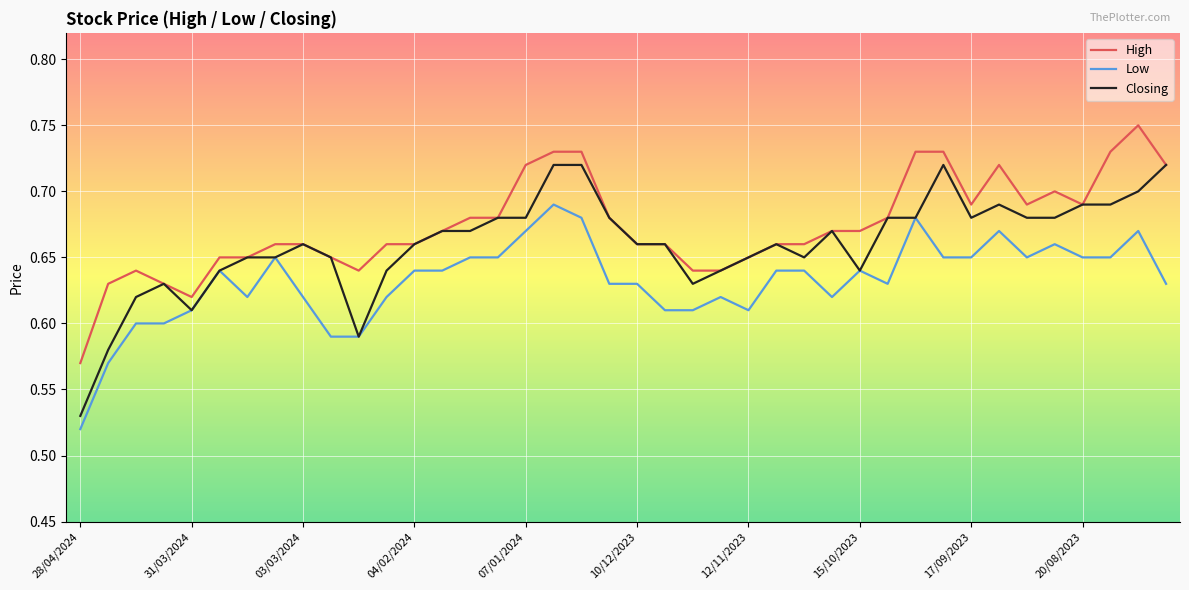

List the series in order of their overall mean, lowest first.

Low, Closing, High